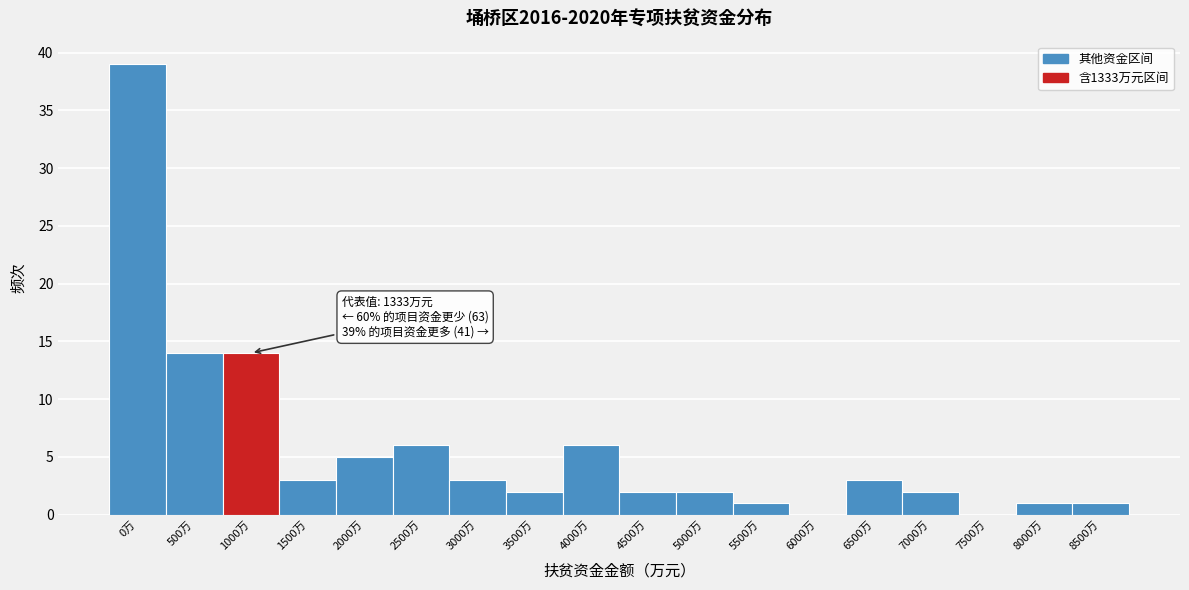

Reading left to right, extract all data points from this chart.

0万=39	500万=14	1000万=14	1500万=3	2000万=5	2500万=6	3000万=3	3500万=2	4000万=6	4500万=2	5000万=2	5500万=1	6000万=0	6500万=3	7000万=2	7500万=0	8000万=1	8500万=1